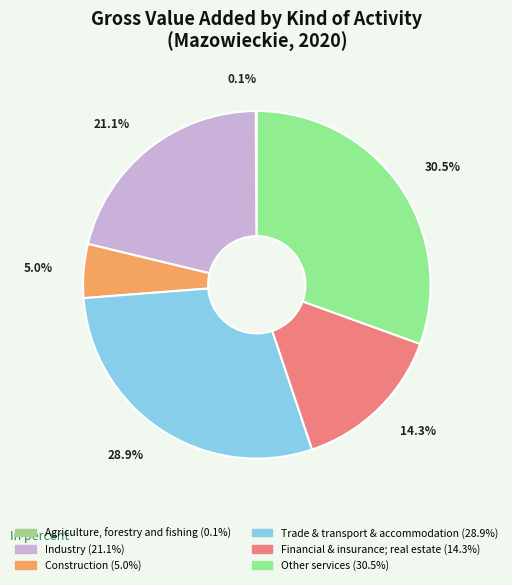

To the nearest percent, what portion does Trade & transport & accommodation represent?

29%